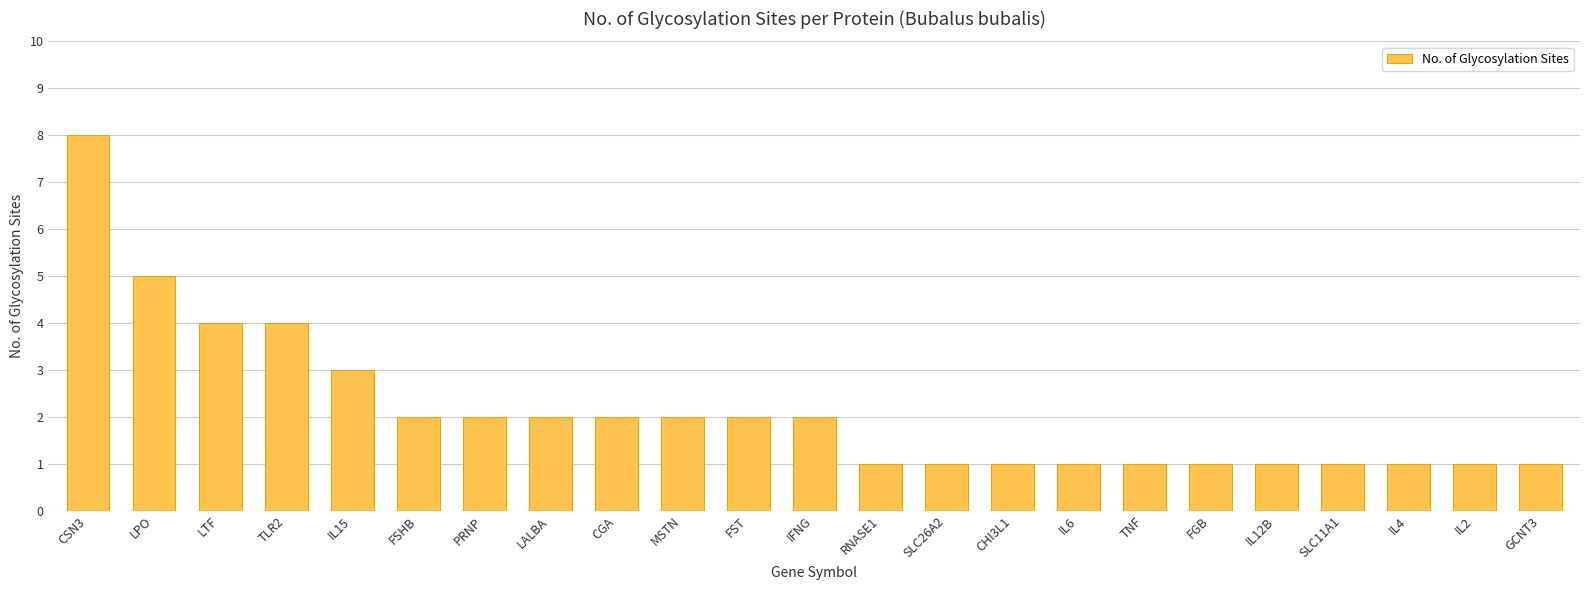

Reading left to right, transcribe all the data shown in this chart.

8	5	4	4	3	2	2	2	2	2	2	2	1	1	1	1	1	1	1	1	1	1	1